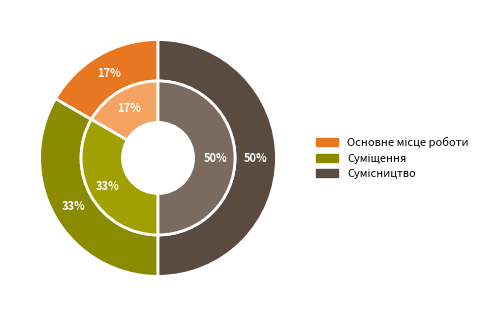

Combined, what portion of the pie is Сумісництво and Суміщення?

83.3%